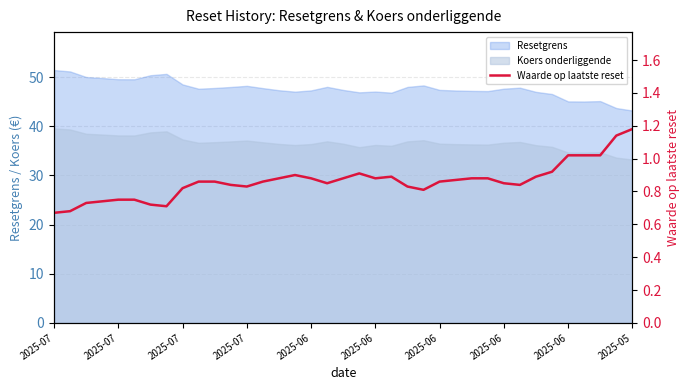

What is the value of the 24th point from the left?

0.8